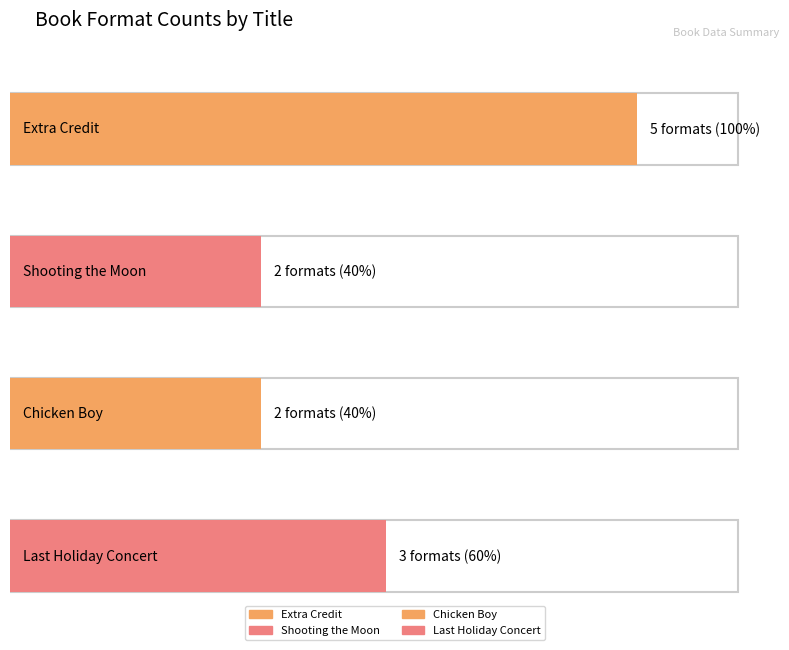

Are the bars grouped side by side (vs. stacked)?

No